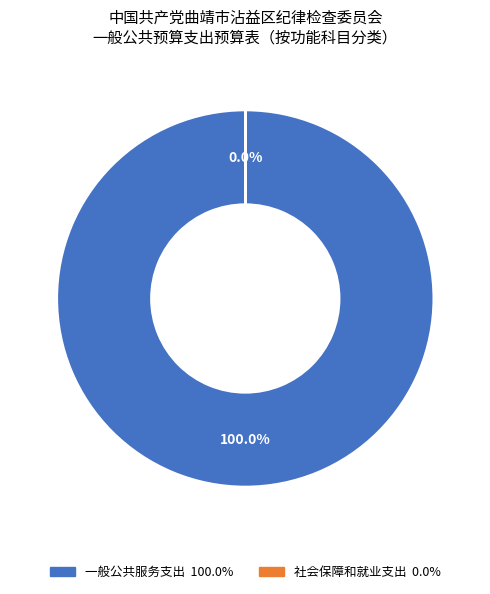

Which slice is the largest?

一般公共服务支出